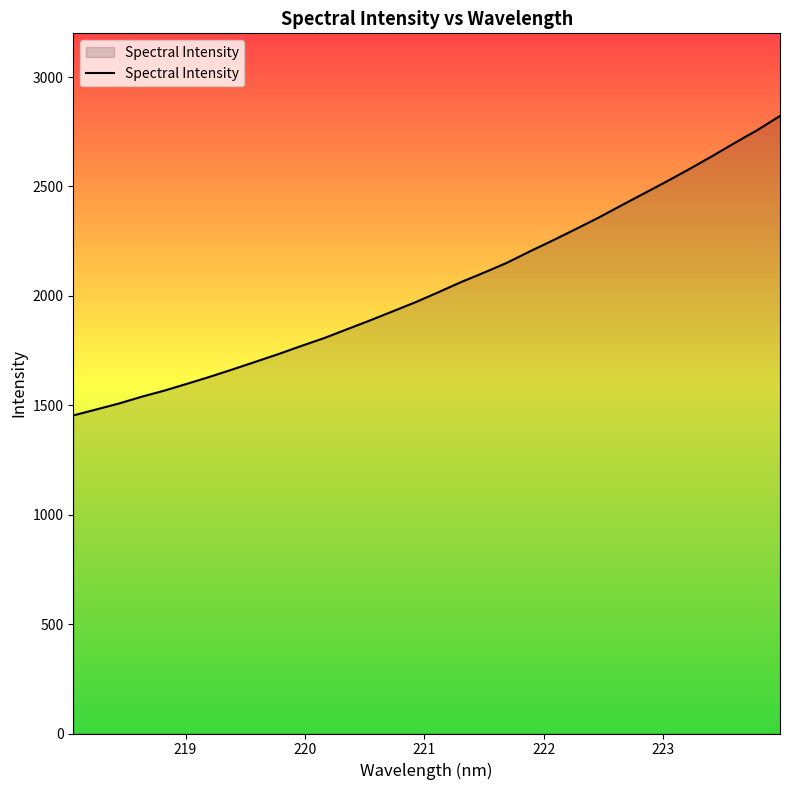

What is the smallest value displayed?

1453.8